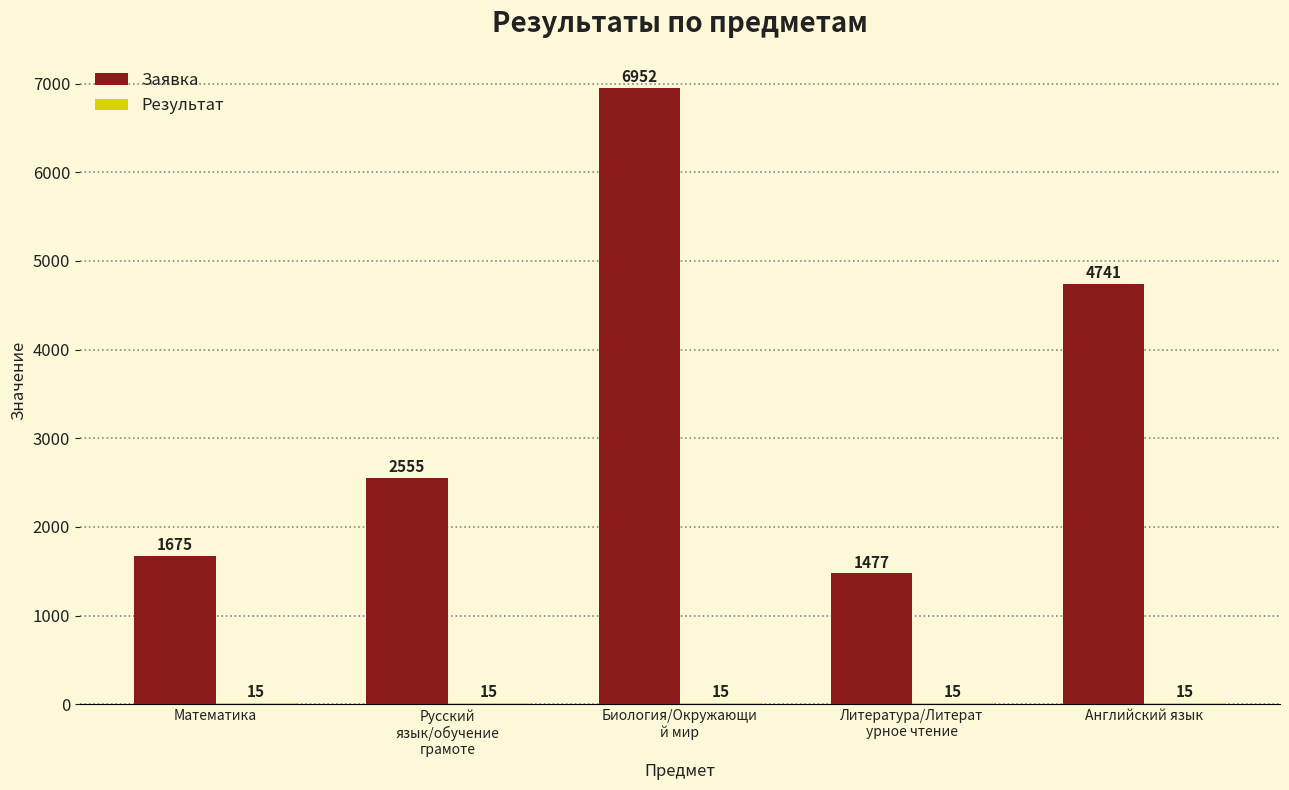

The value of Заявка at Математика is 1675. True or false?

True